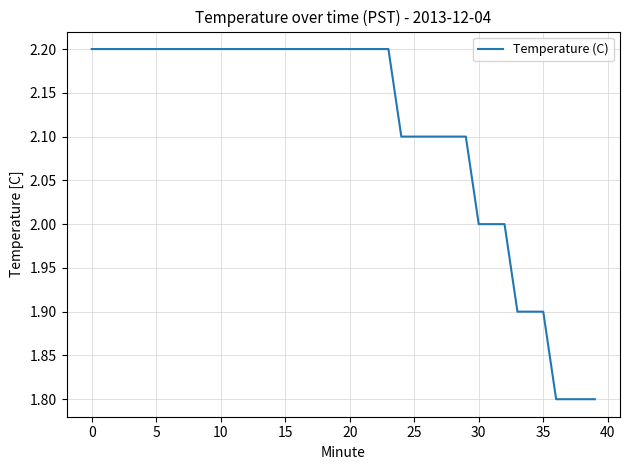

What is the greatest value displayed?

2.2